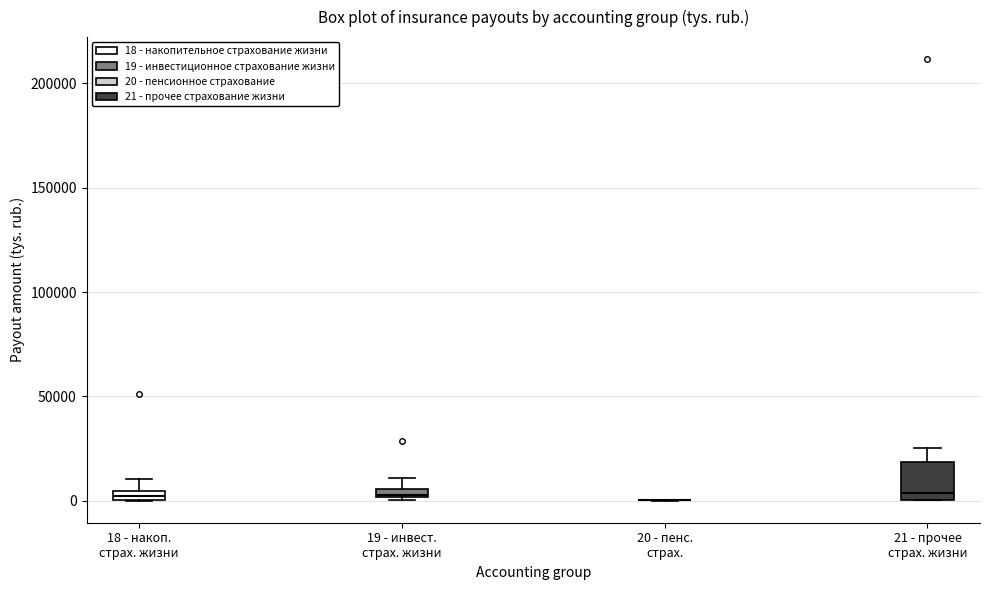

Which box is the tallest, from its lower edge to its upper edge?

21 - прочее страх. жизни